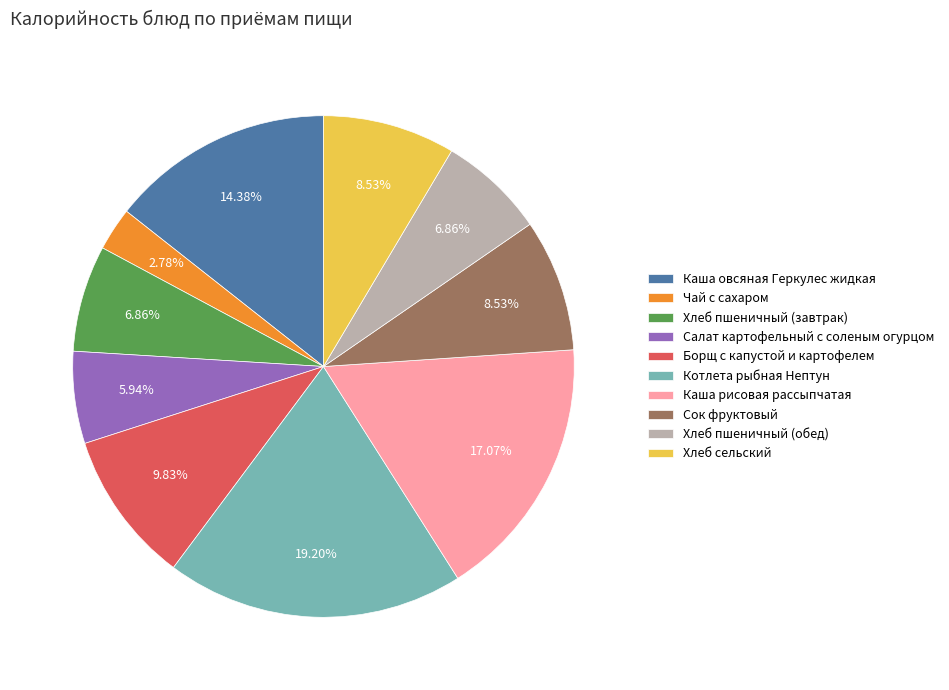

What percentage do Котлета рыбная Нептун and Сок фруктовый together represent?

27.7%